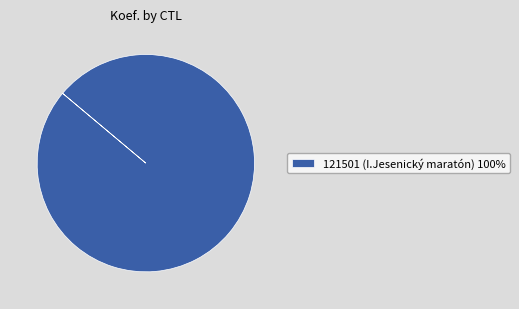

Rank the categories by value from lowest to highest.

121501 (I.Jesenický maratón) 100%